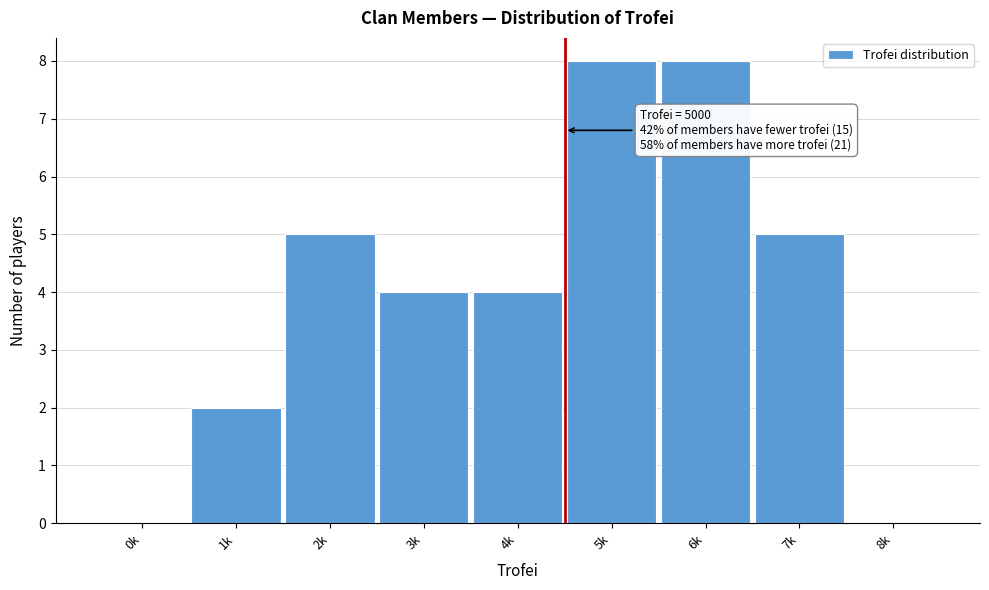

Reading right to left, list all the values displayed in this chart.

8k=0	7k=5	6k=8	5k=8	4k=4	3k=4	2k=5	1k=2	0k=0